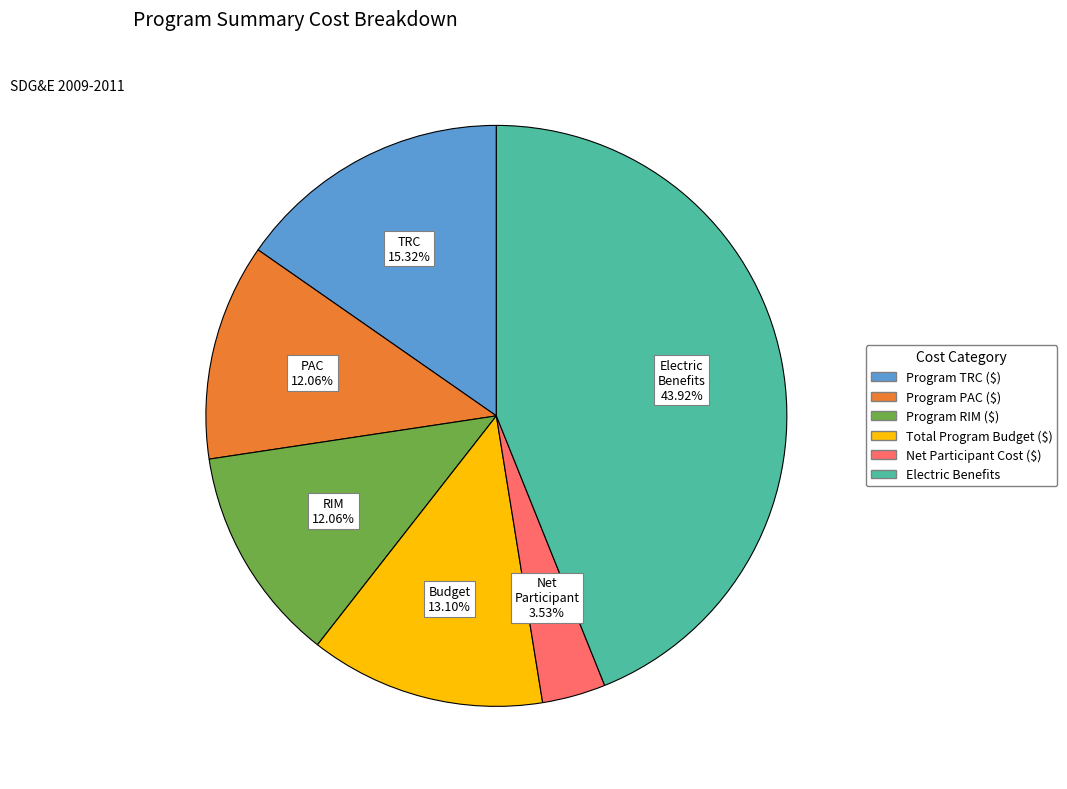

Does Total Program Budget ($) represent more than half of the total?

No